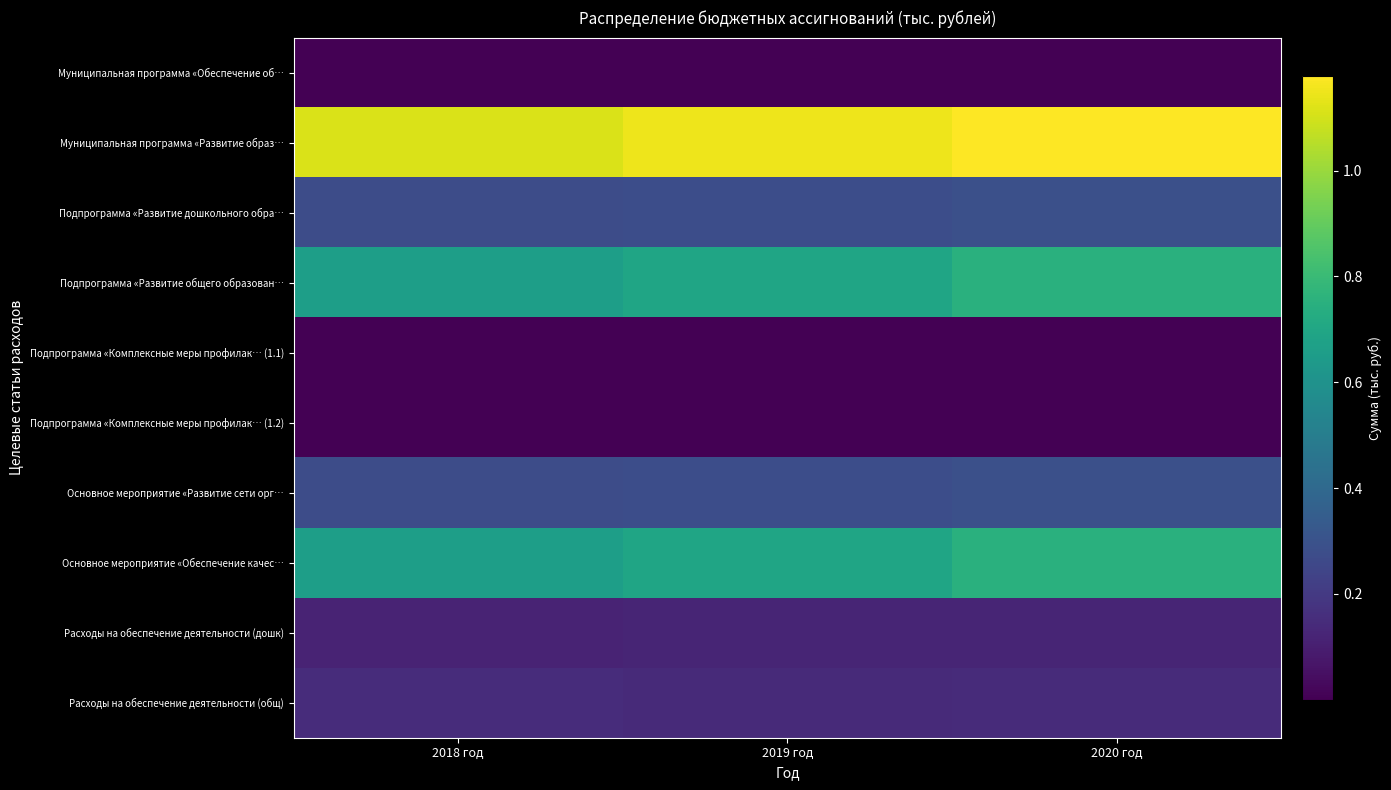

At which category does the chart reach its peak across all series?

2020 год